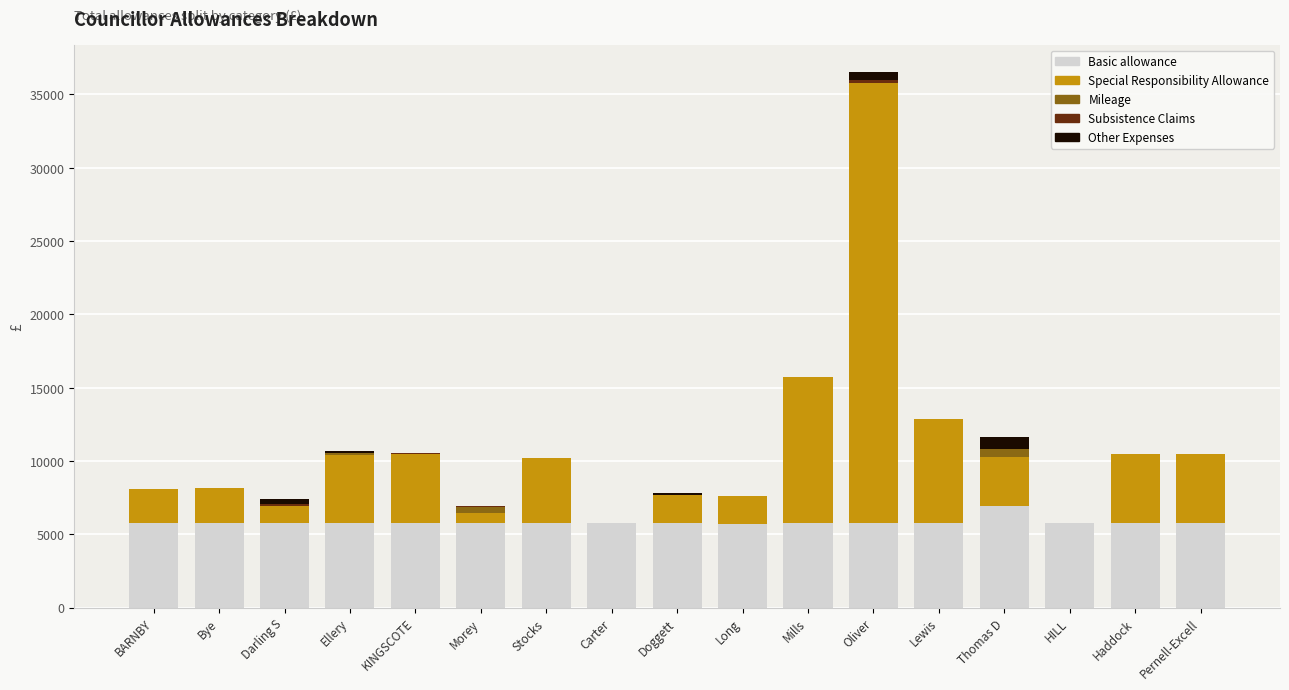

How many categories are shown in the chart?

17